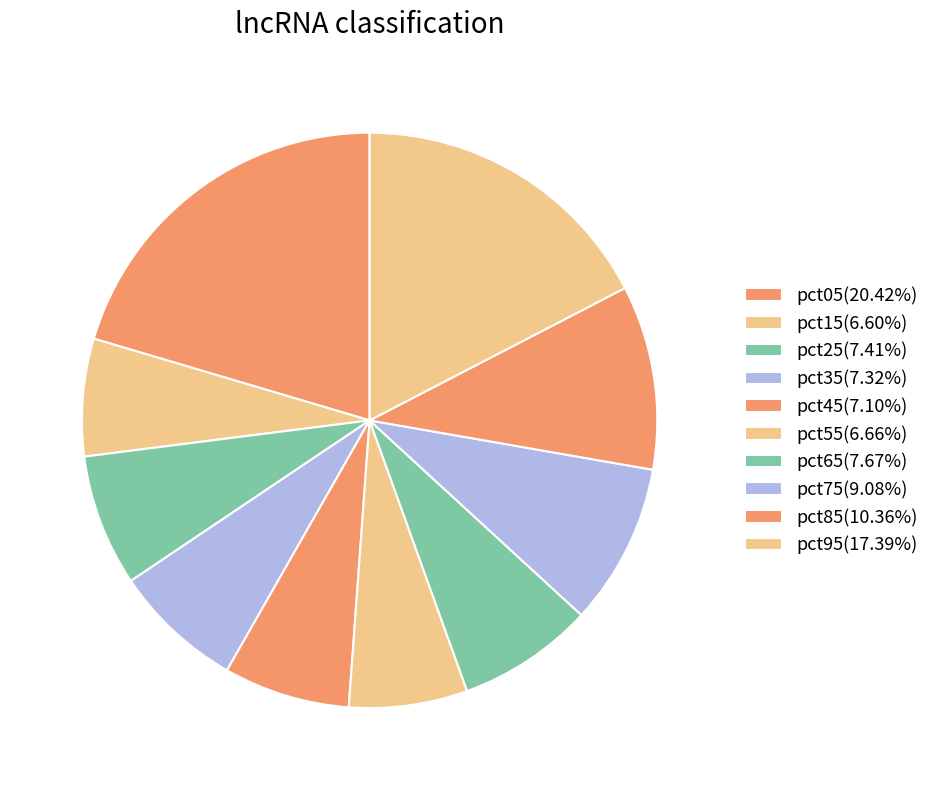

What is the smallest slice in the pie chart?

pct15